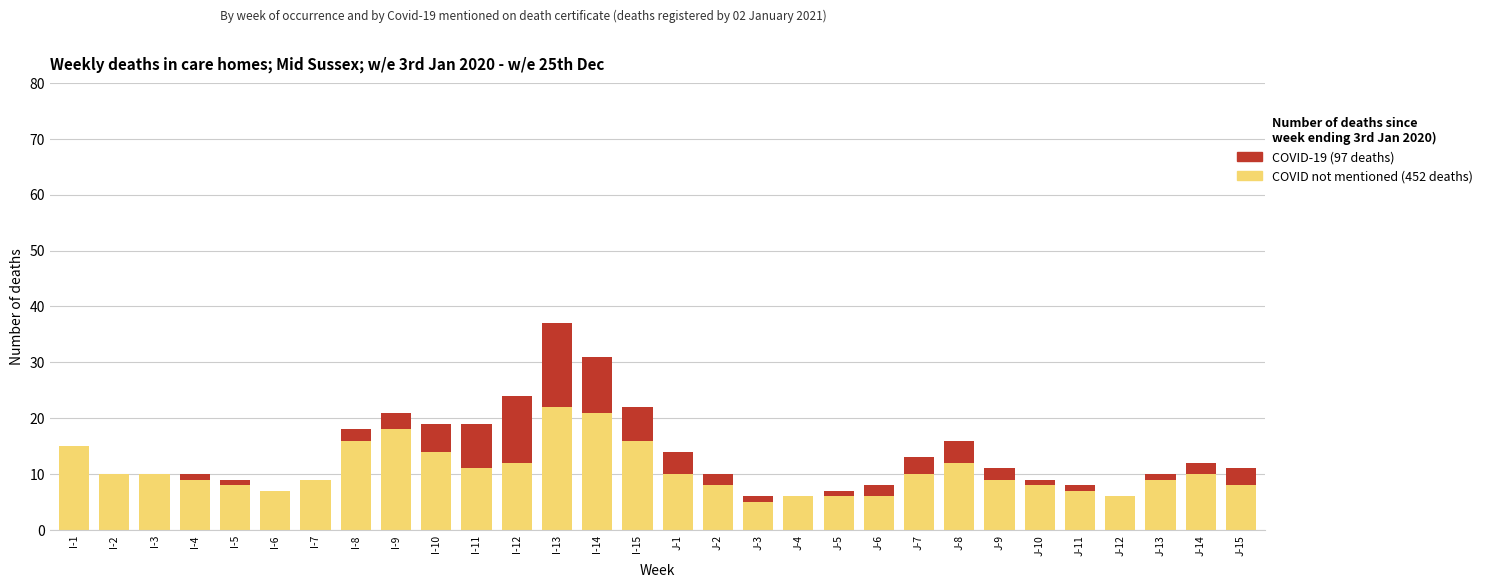

The value of COVID not mentioned (452 deaths) at J-4 is 6. True or false?

True